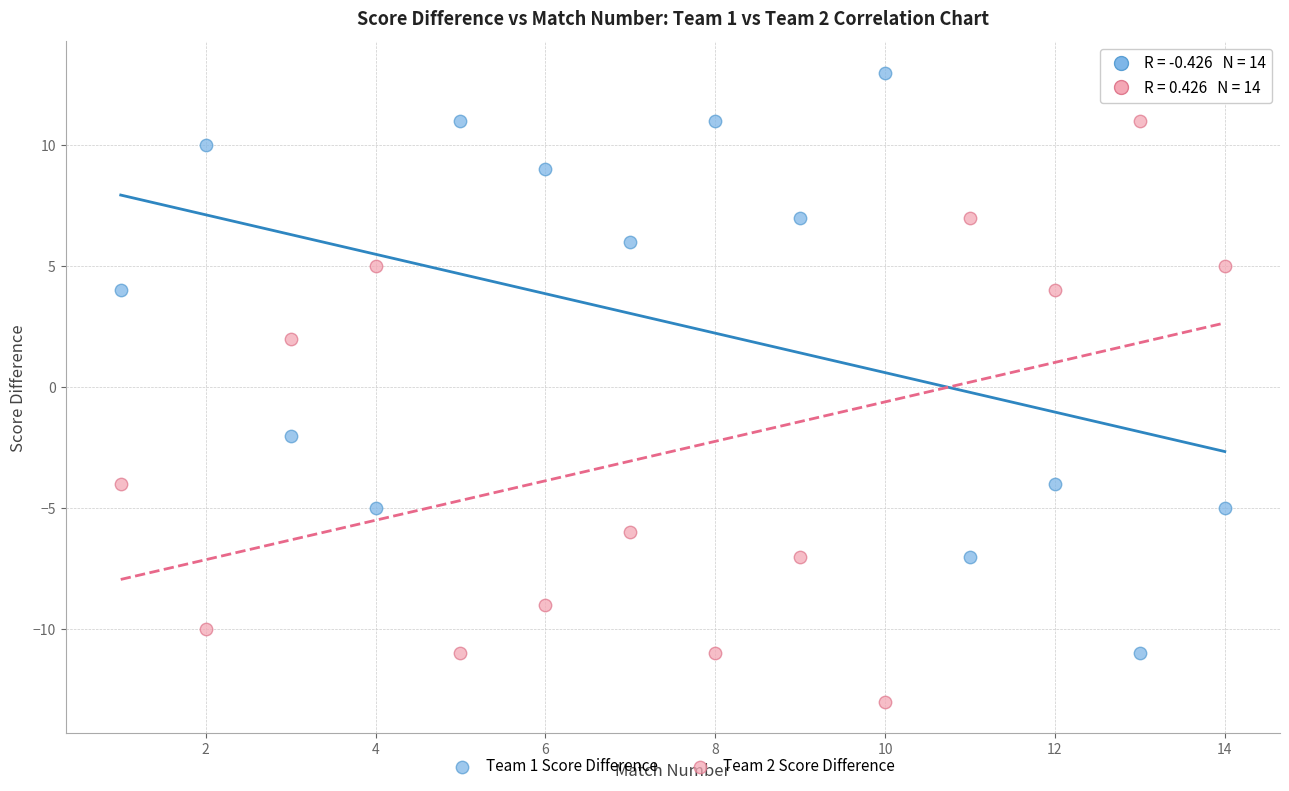

Across all data points, what is the range of Y values (max minus min)?

26